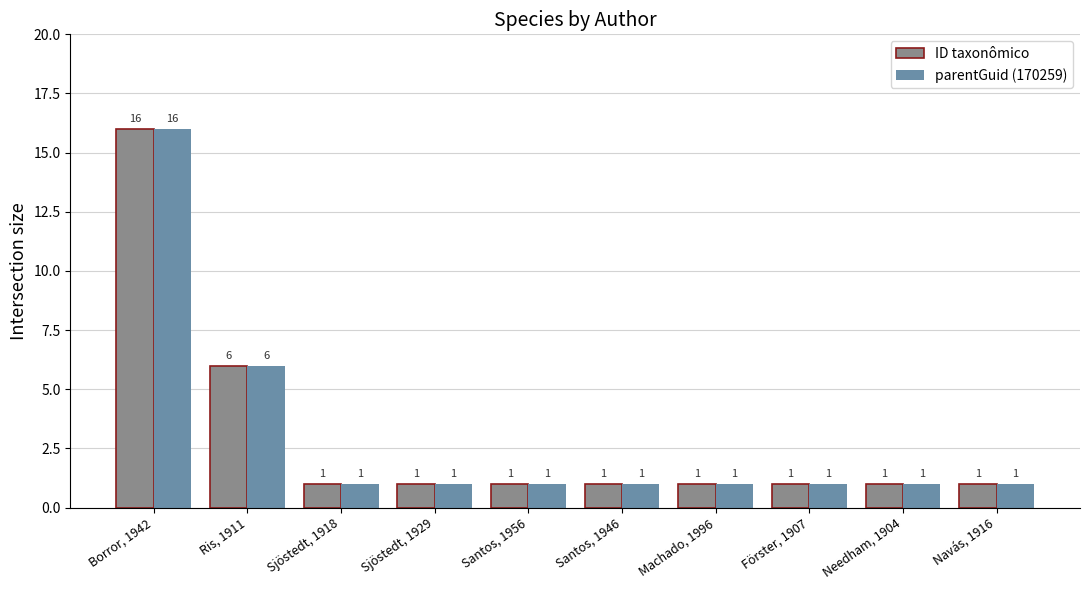

What are all the series names shown in the legend?

ID taxonômico, parentGuid (170259)